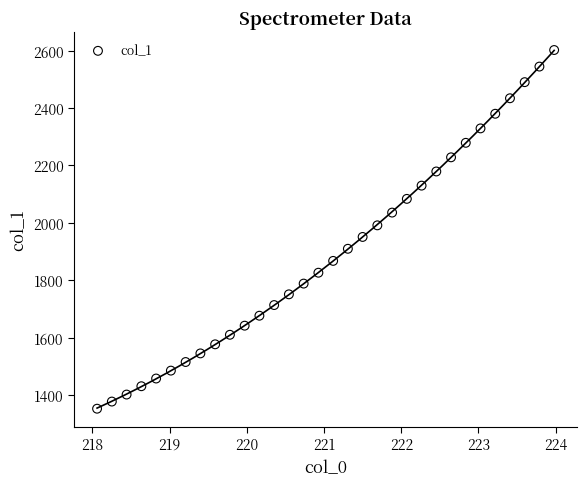

What is the range of Y values (max minus min)?

1249.1